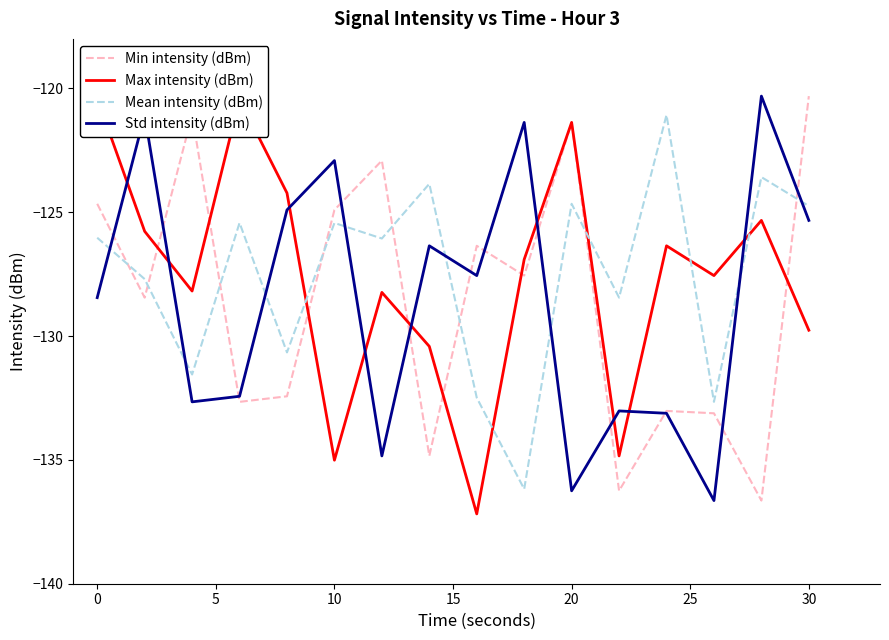

At which label does Min intensity (dBm) reach its peak?

30